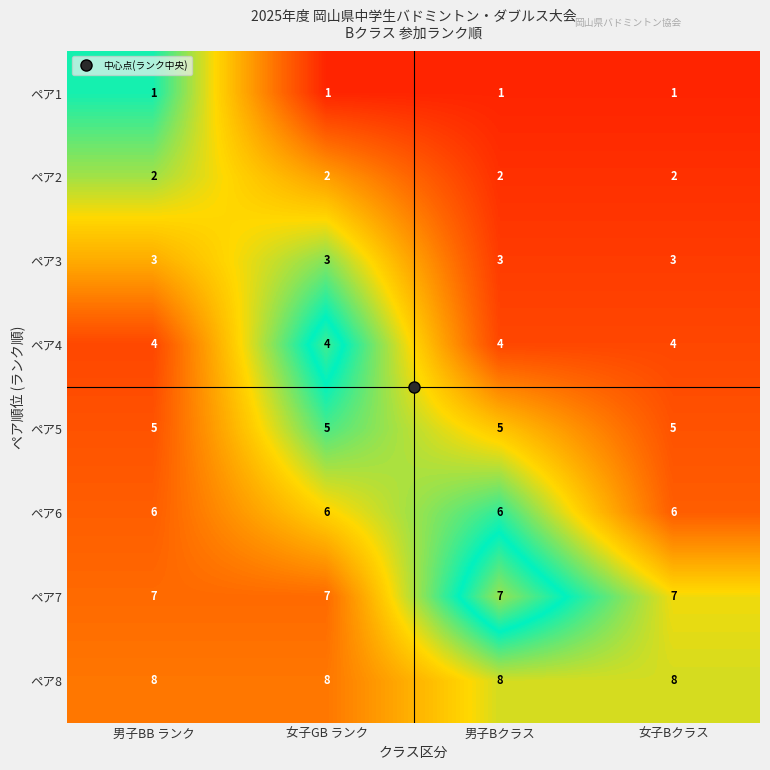

What is the spread (max minus min) of values at 男子Bクラス?

7